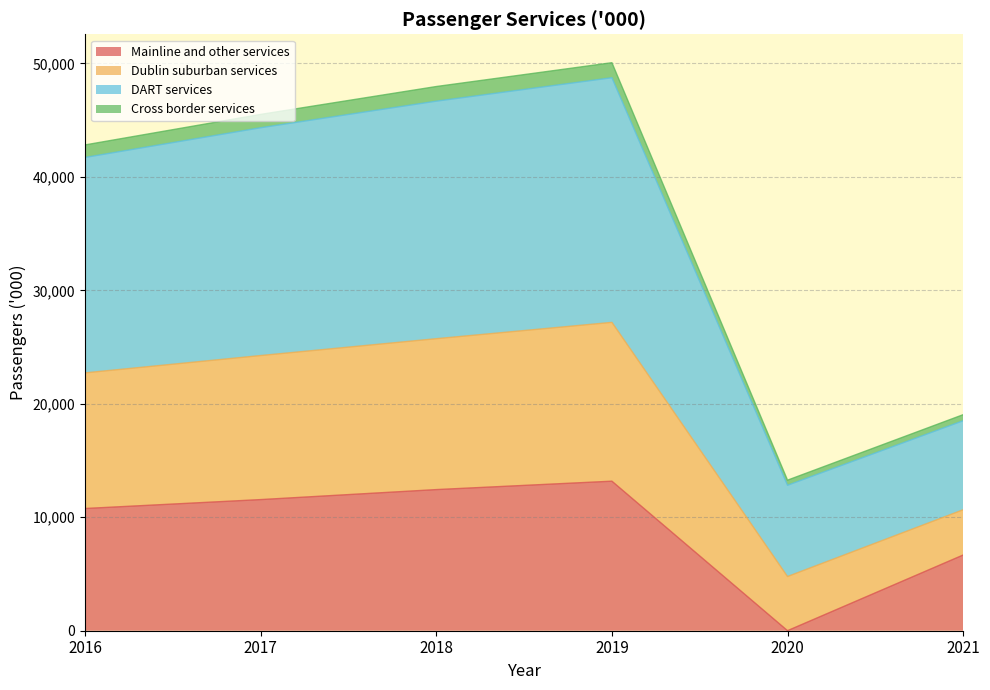

What is the smallest value displayed?

4.0